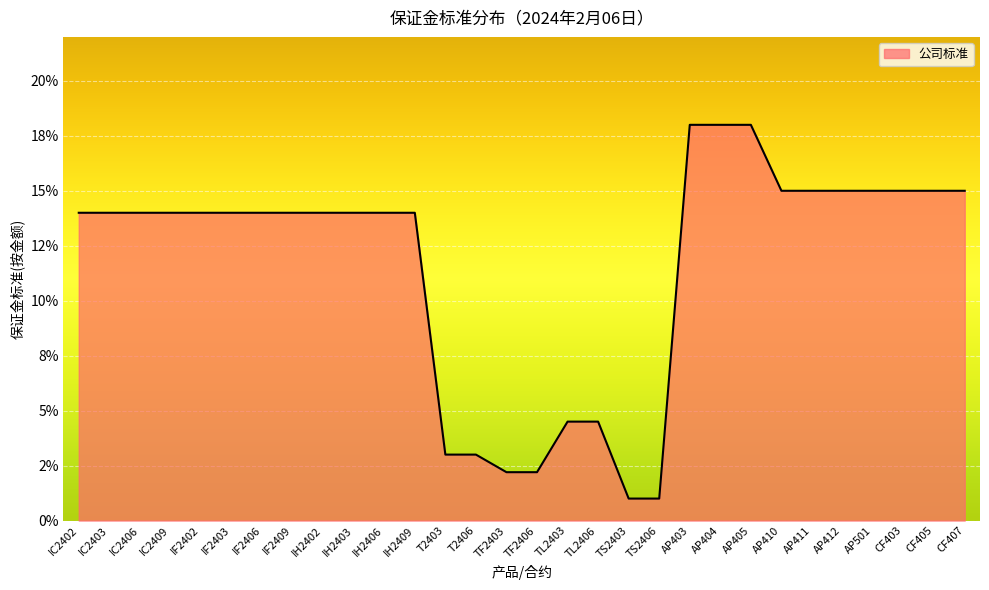

Does the chart display data point markers on the line(s)?

No